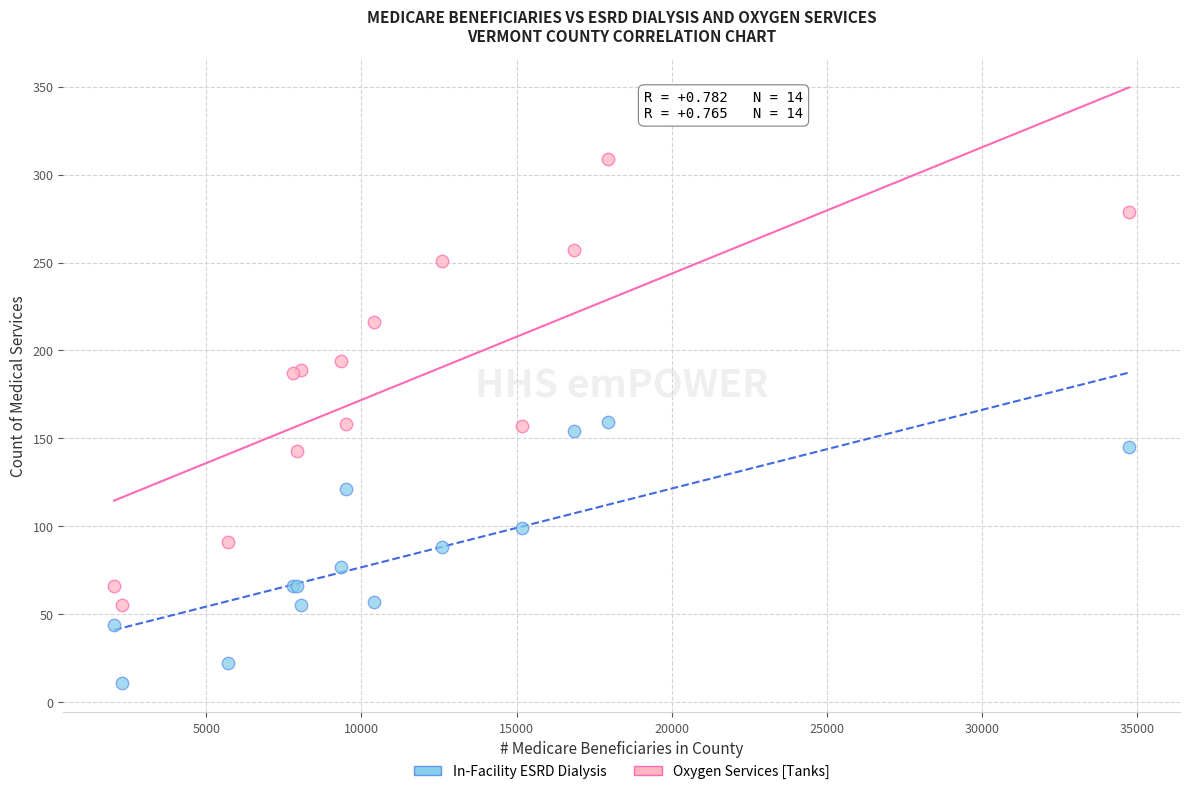

Which series contains the highest Y value?

Oxygen Services [Tanks]